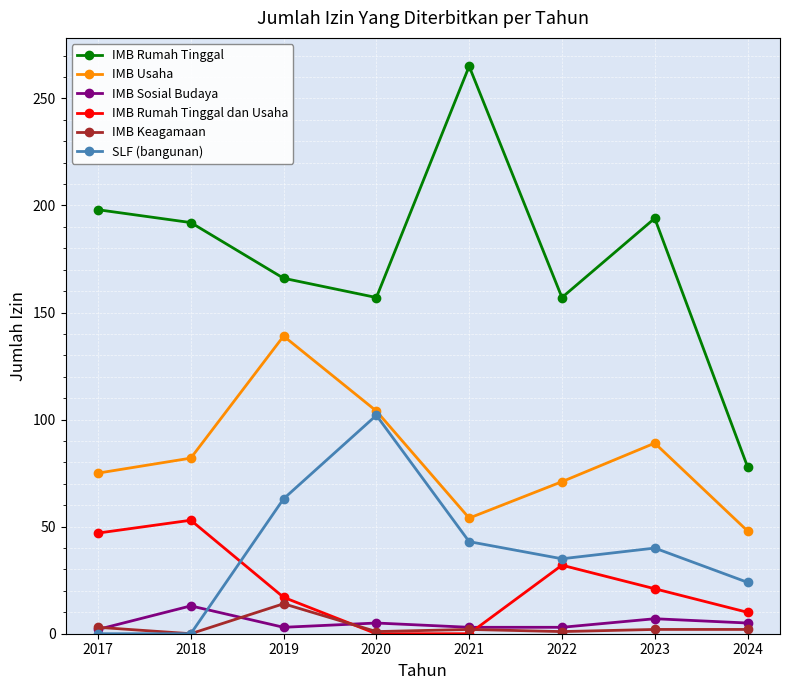

Where is IMB Usaha nearest to the value 93?

2023